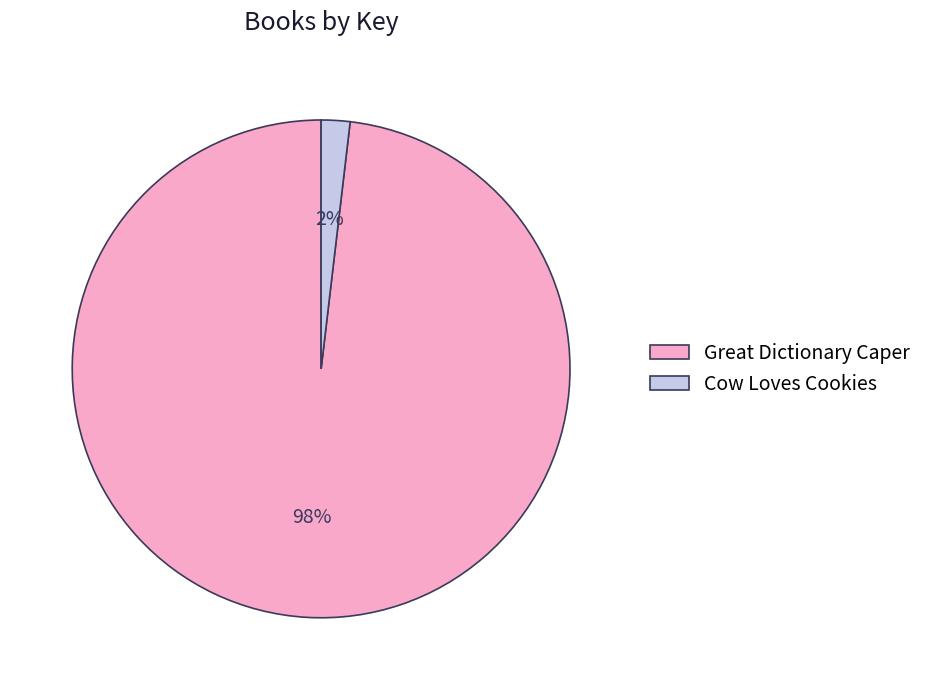

Which has a higher value, Great Dictionary Caper or Cow Loves Cookies?

Great Dictionary Caper